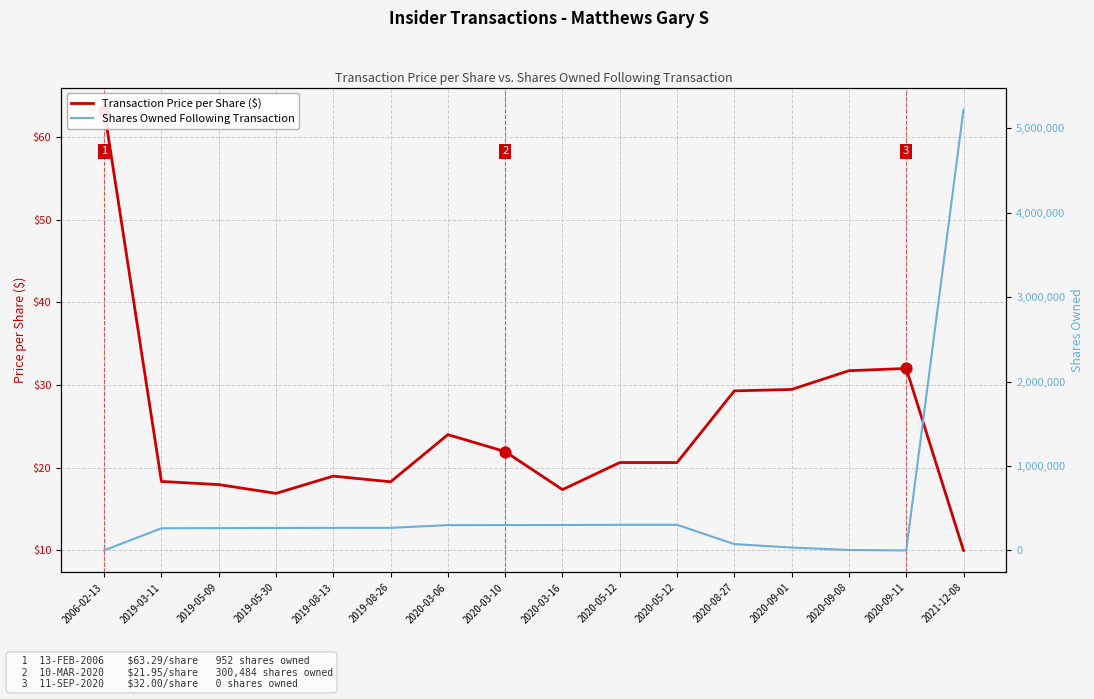

Which series has the largest total across all categories?

Shares Owned Following Transaction